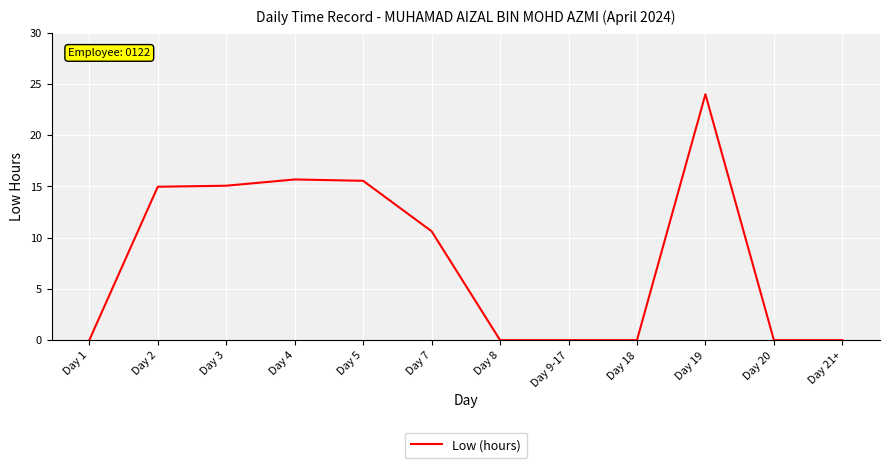

What position from the left is Day 9-17?

8